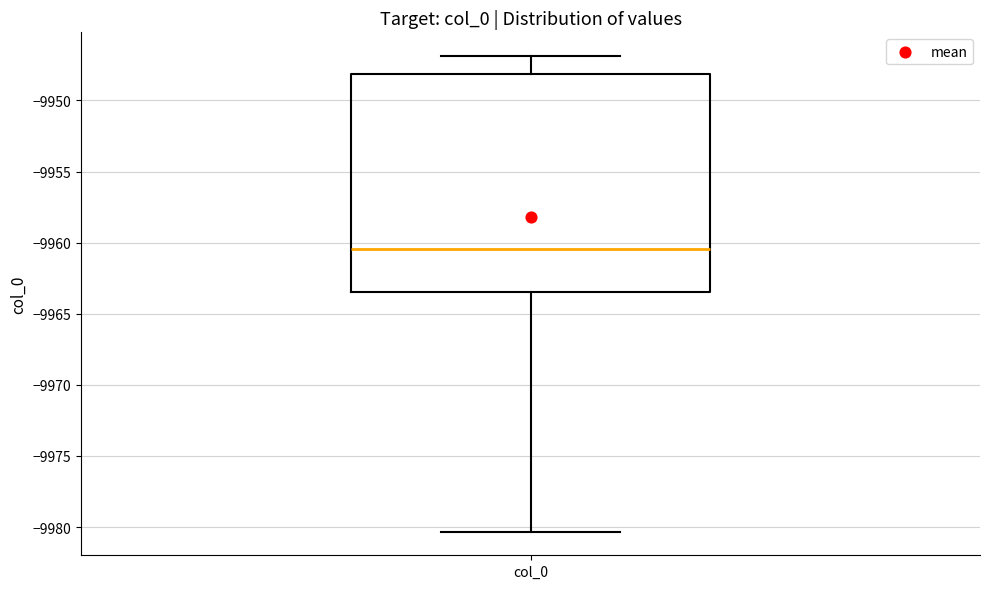

Where does the upper whisker of the box for col_0 end on the y-axis? The values are not printed on the chart, so give them approximately, as read against the axis.

-9947.0